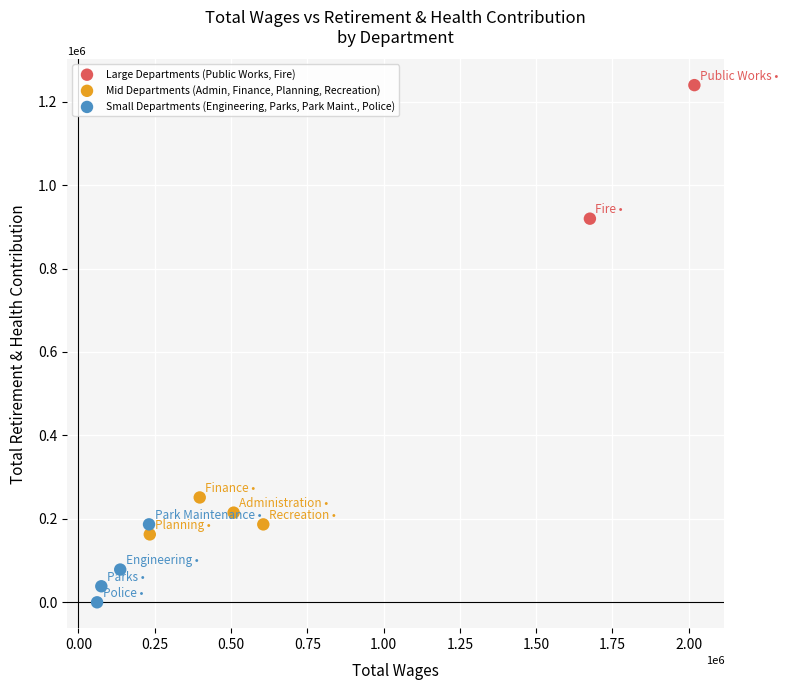

Which series contains the highest Y value?

Large Departments (Public Works, Fire)